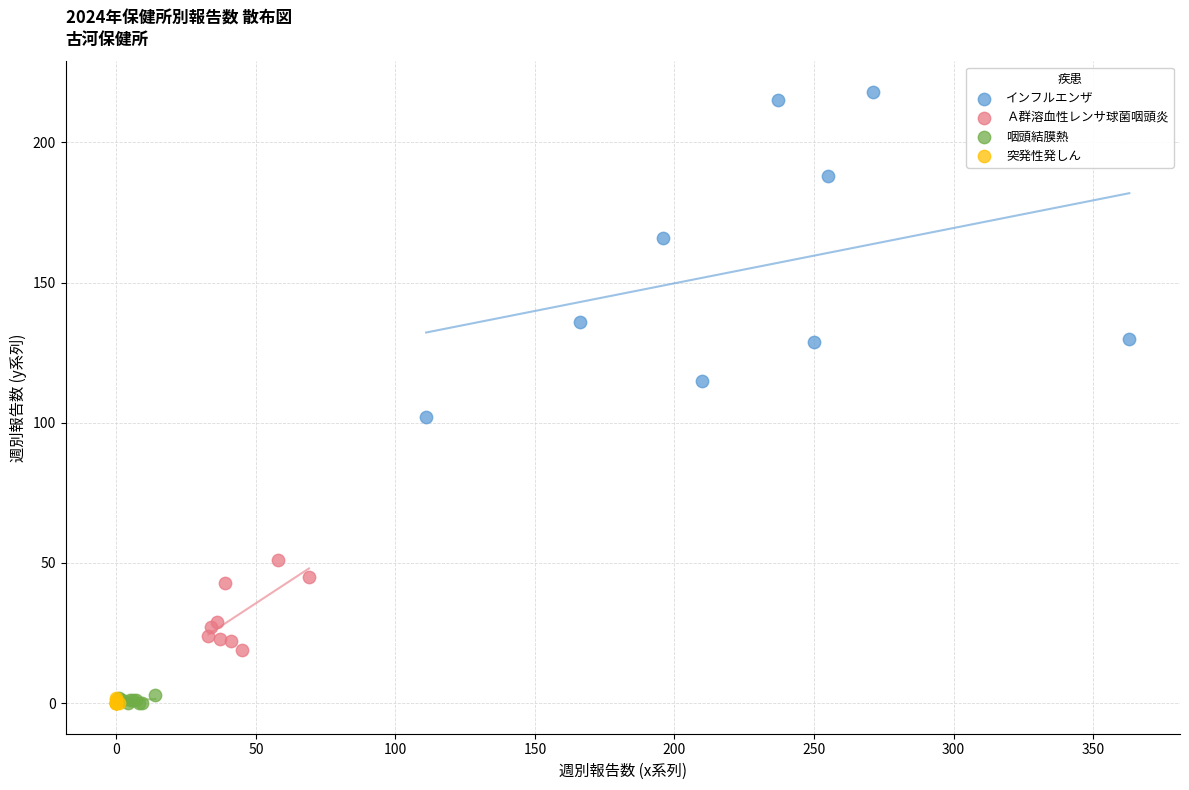

Which series has the widest spread of Y values?

インフルエンザ